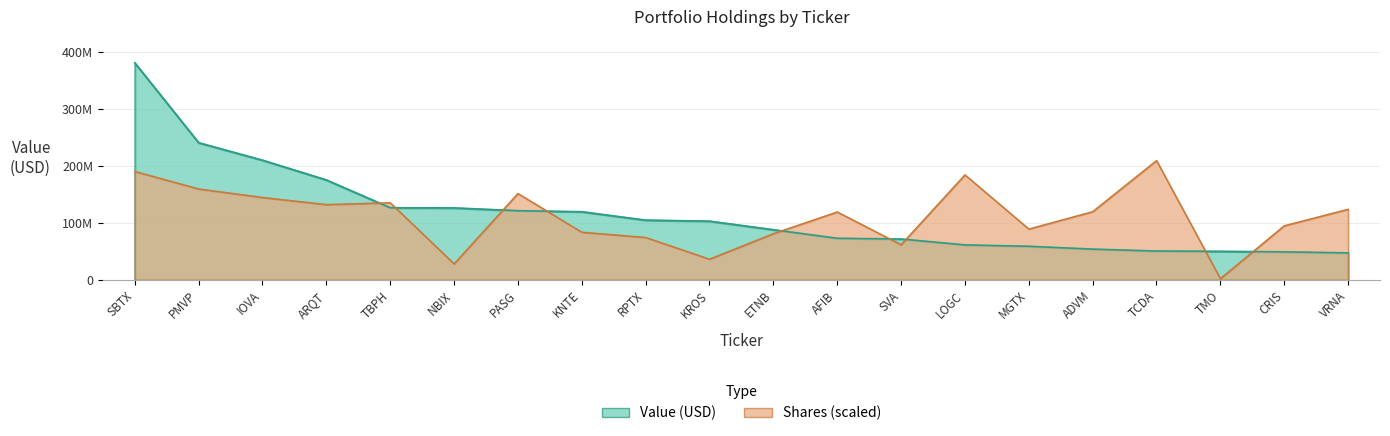

What is the value of the Value point at the 1st from the left?

381365000.0